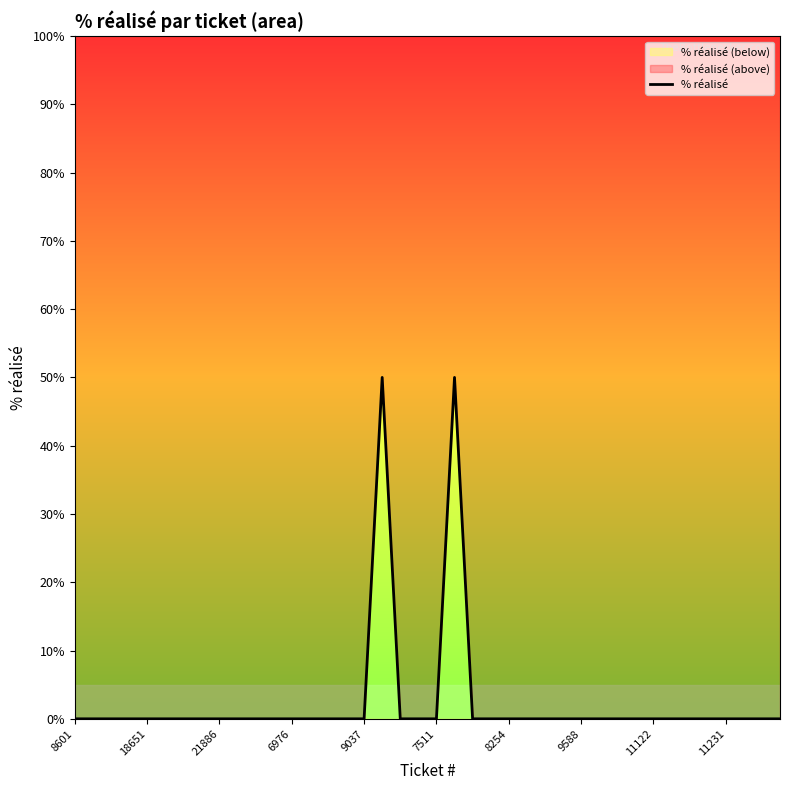

True or false: the data shows 0 at 27.

True